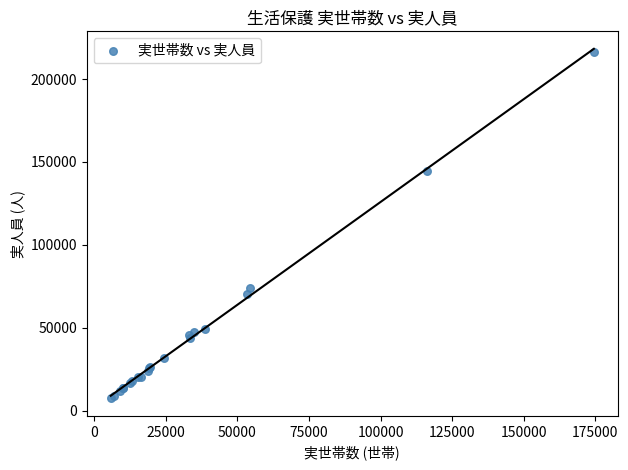

What Y value in the scatter plot is closest to 111976?

144625